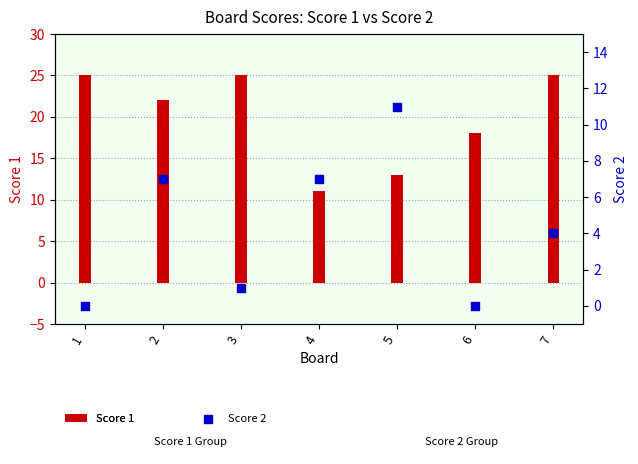

Which series reaches the minimum Y coordinate?

Score 2